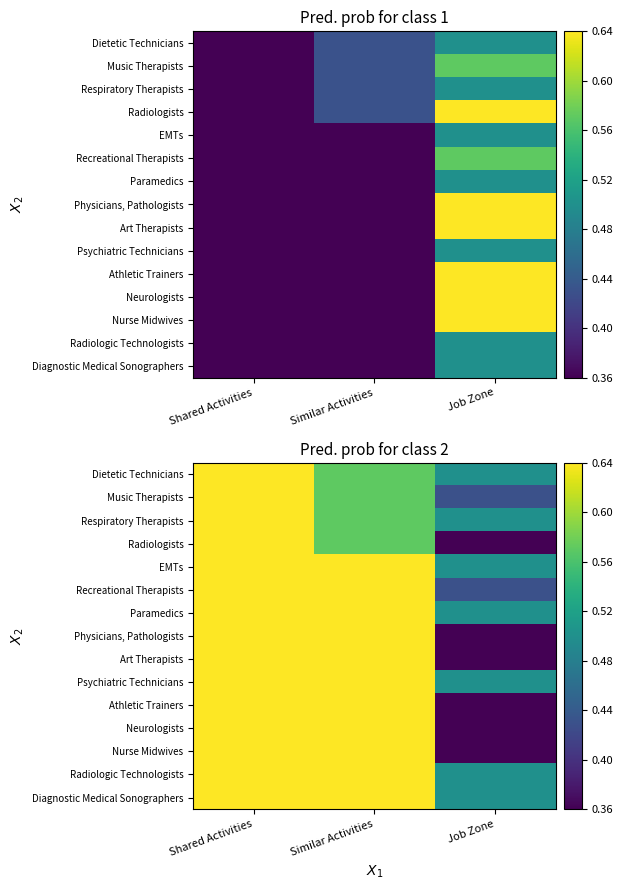

At which category is the sum across all series the highest?

Shared Activities